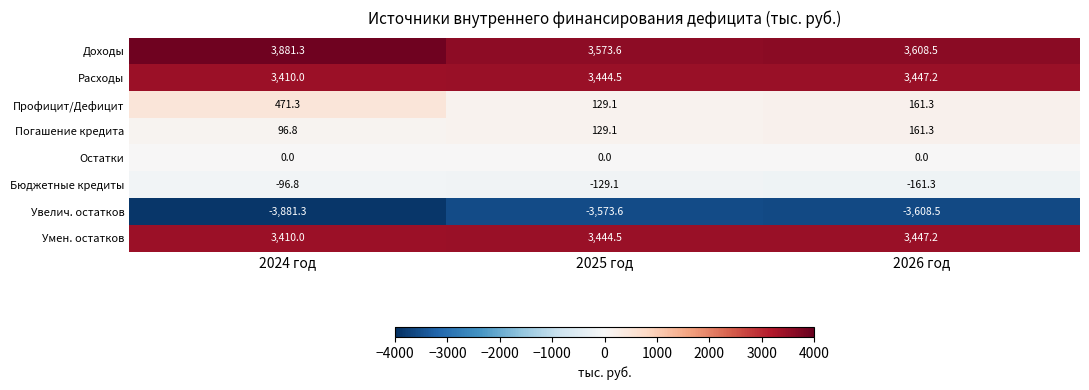

True or false: Умен. остатков has a value of 5822.6 at 2025 год.

False